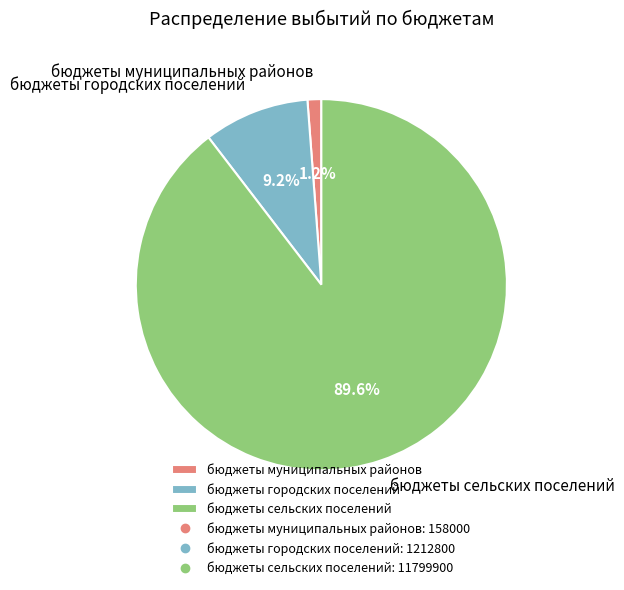

Between бюджеты сельских поселений and бюджеты муниципальных районов, which is larger?

бюджеты сельских поселений